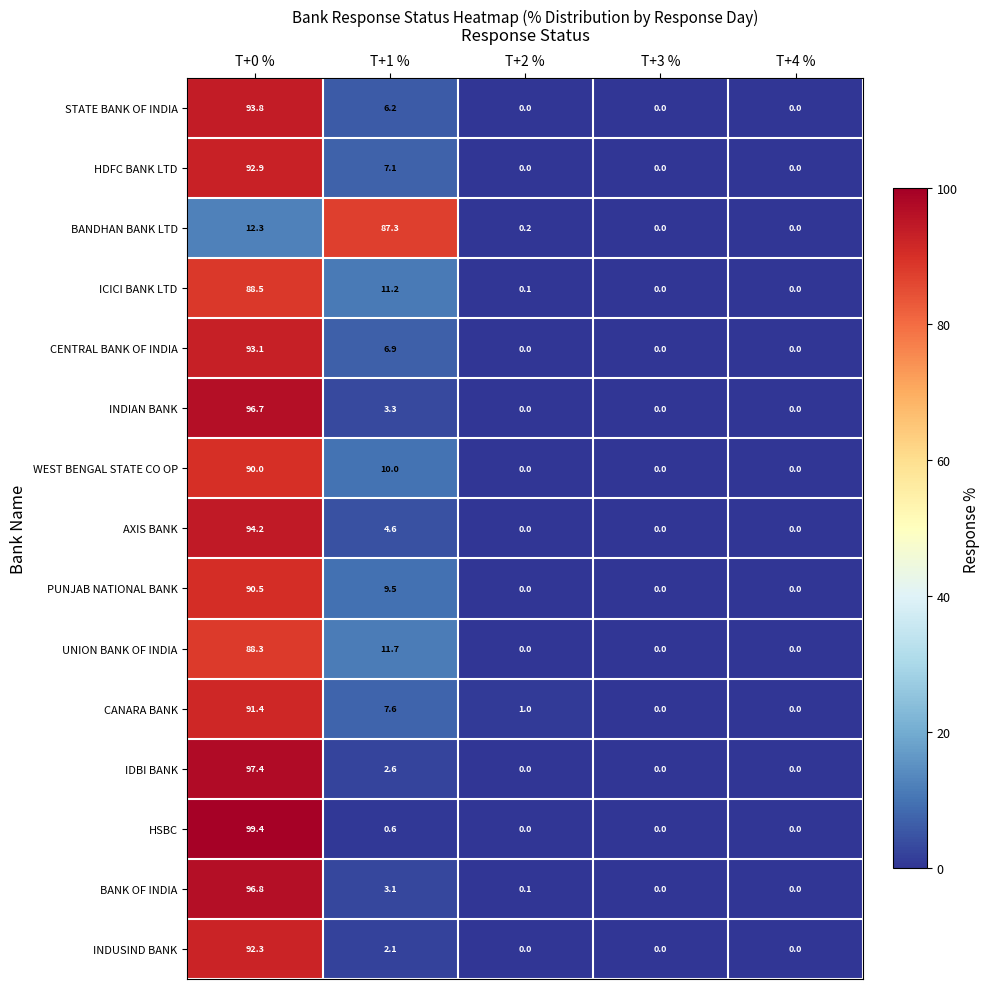

At which category is the sum across all series the highest?

T+0 %